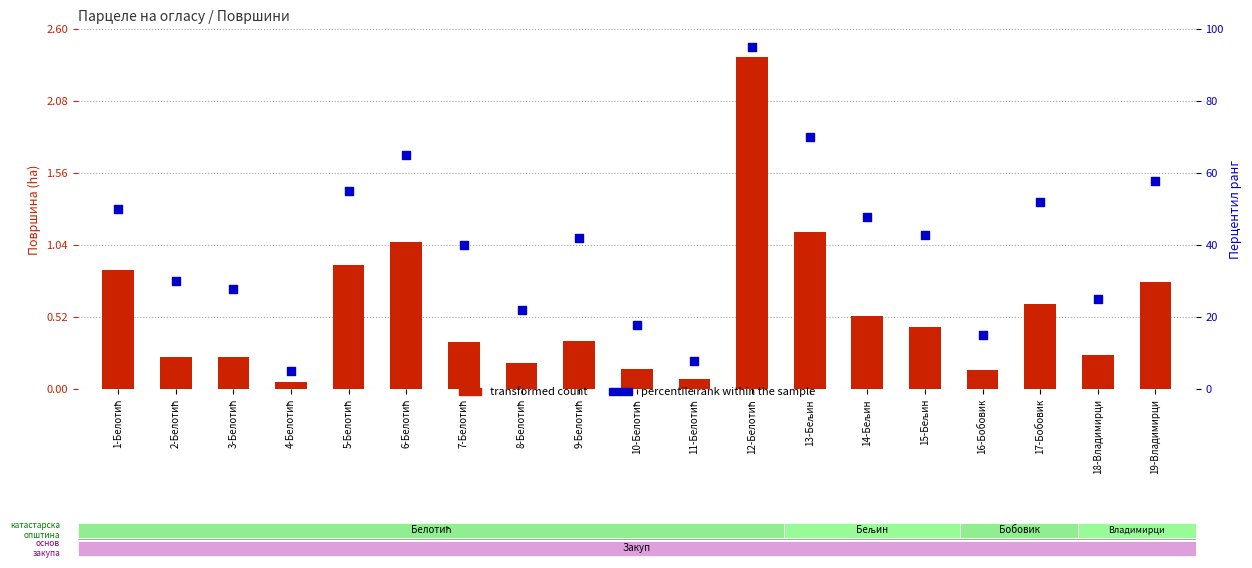

Is the value of transformed count at 11-Белотић greater than the value of percentile rank within the sample at 7-Белотић?

No